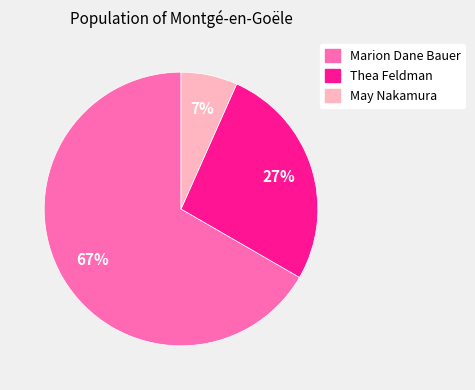

What is the largest slice in the pie chart?

Marion Dane Bauer